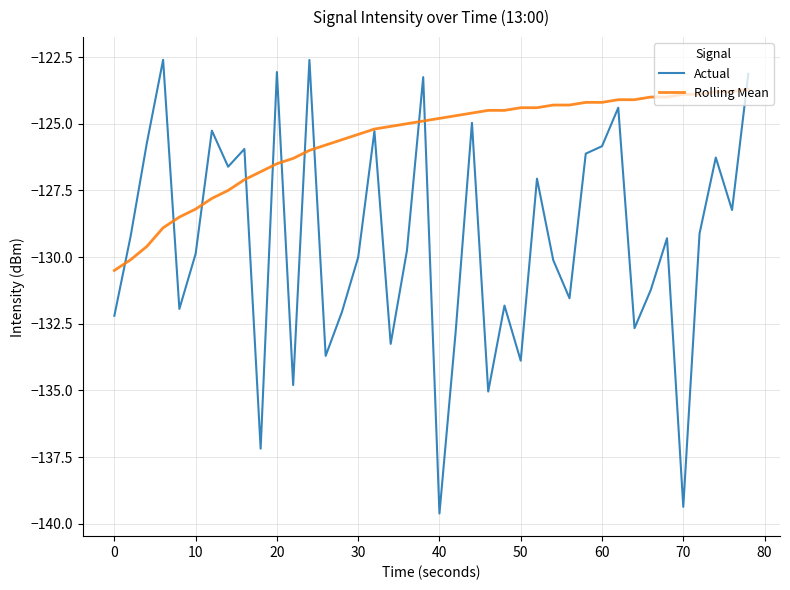

How many values in the Actual series exceed -129?

17